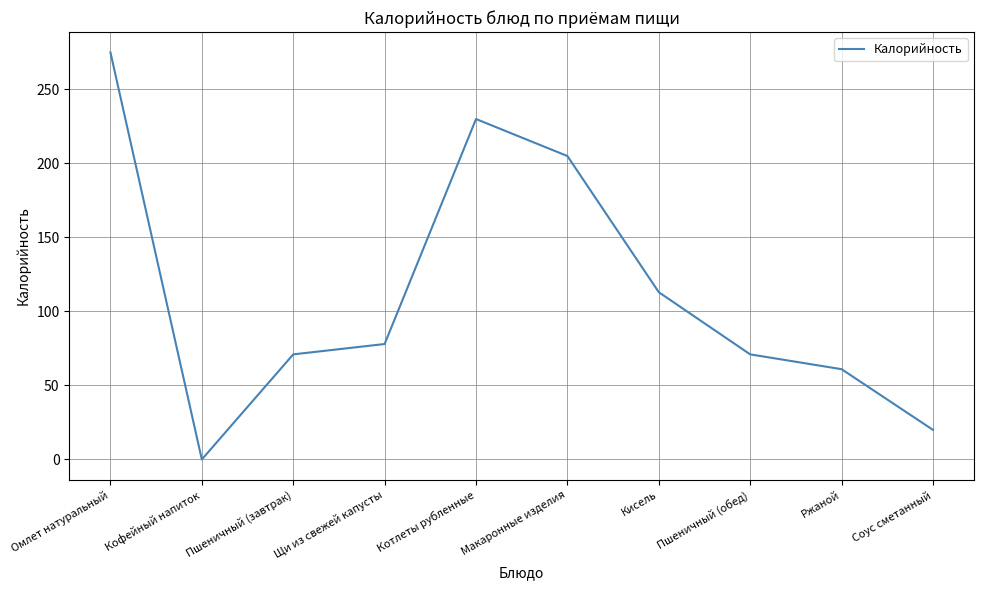

How many series are shown in this chart?

1